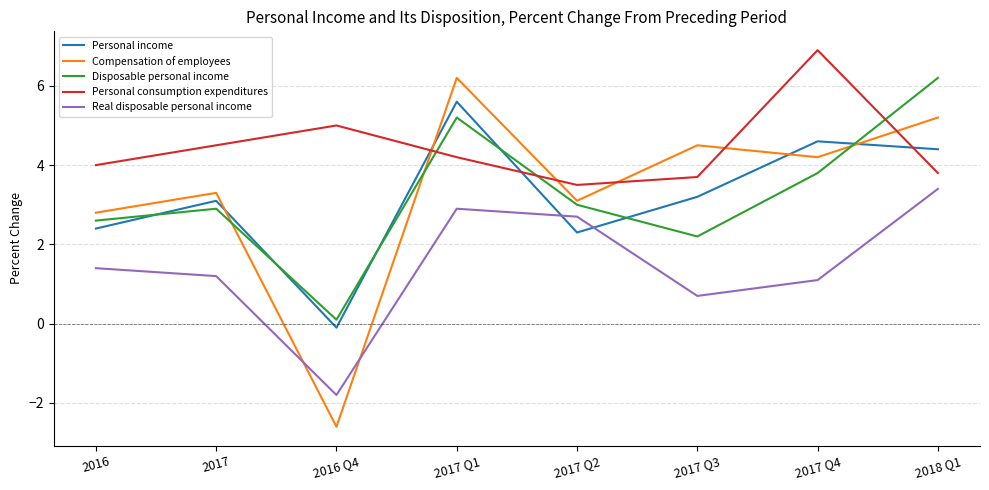

How many intersections are there between Disposable personal income and Compensation of employees?

3